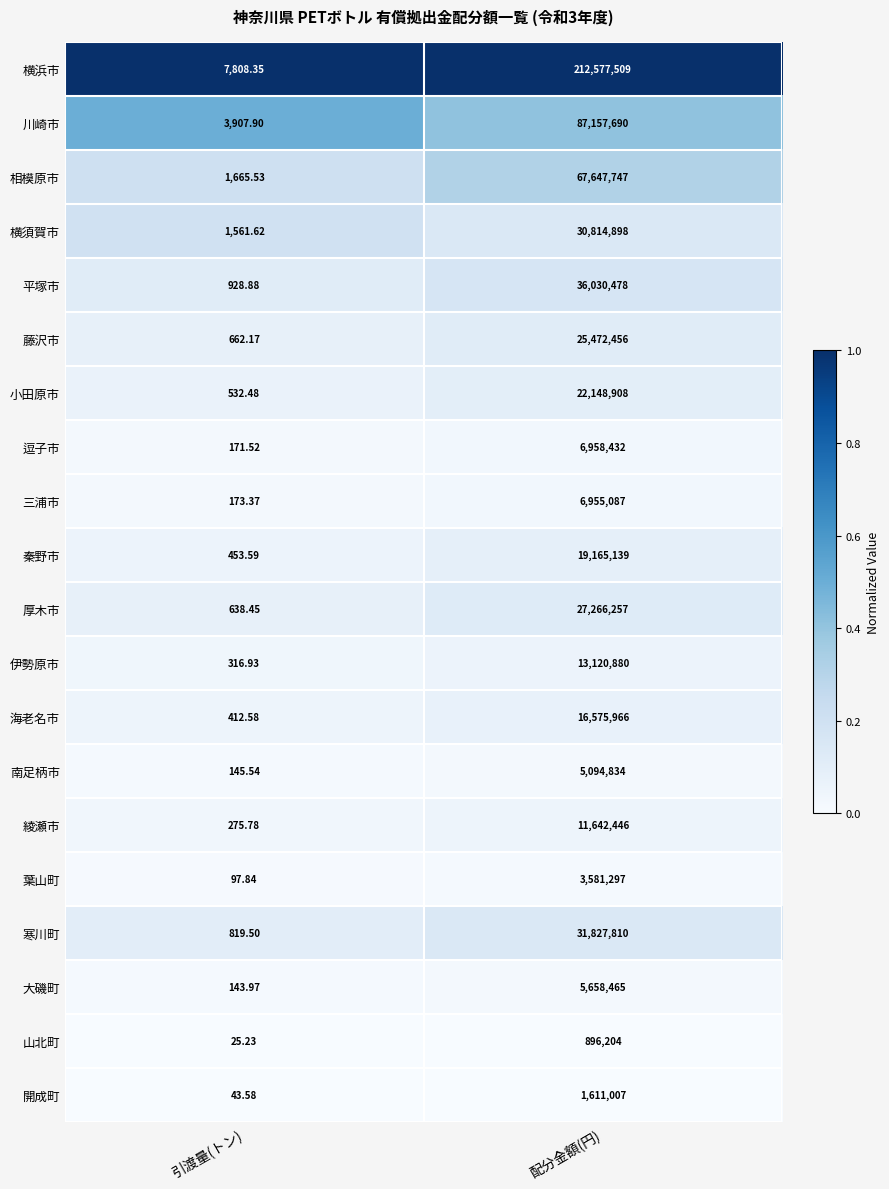

List the series in order of their peak value, lowest first.

山北町, 開成町, 葉山町, 南足柄市, 大磯町, 三浦市, 逗子市, 綾瀬市, 伊勢原市, 海老名市, 秦野市, 小田原市, 藤沢市, 厚木市, 横須賀市, 寒川町, 平塚市, 相模原市, 川崎市, 横浜市